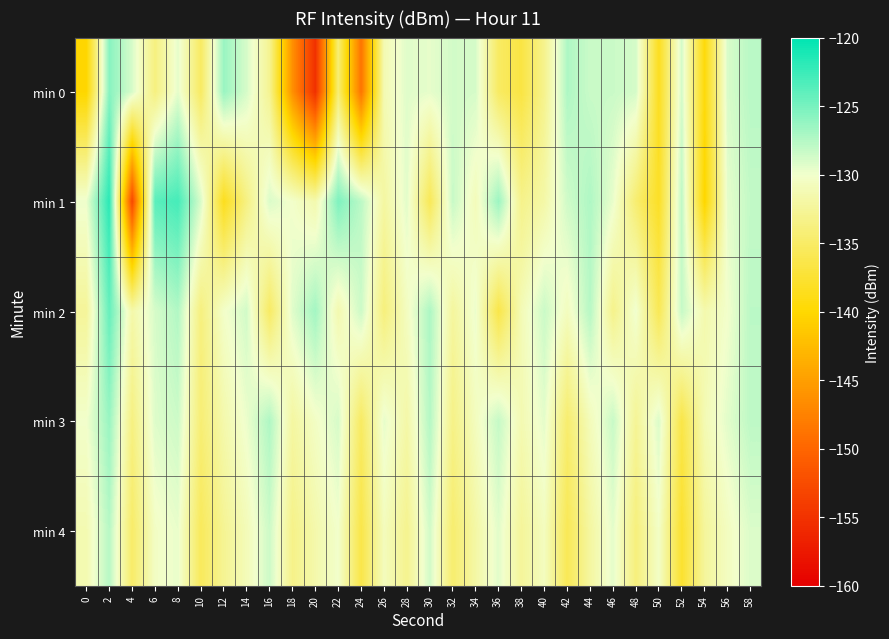

Reading left to right, what are all the values shown in this chart?

min 0: 0=-140.2	2=-125.7	4=-129.0	6=-133.7	8=-129.5	10=-135.2	12=-126.4	14=-128.9	16=-132.9	18=-146.2	20=-155.2	22=-134.3	24=-148.7	26=-131.2	28=-129.3	30=-129.6	32=-128.7	34=-128.9	36=-135.1	38=-136.7	40=-133.1	42=-127.3	44=-128.4	46=-128.4	48=-128.8	50=-138.4	52=-128.8	54=-139.5	56=-129.0	58=-127.7
min 1: 0=-129.8	2=-121.8	4=-152.9	6=-123.8	8=-123.0	10=-129.0	12=-138.5	14=-133.6	16=-129.1	18=-130.1	20=-131.5	22=-125.3	24=-127.8	26=-132.1	28=-129.4	30=-135.7	32=-128.3	34=-130.9	36=-126.5	38=-133.2	40=-131.8	42=-128.6	44=-127.3	46=-129.7	48=-134.5	50=-138.1	52=-127.9	54=-140.2	56=-129.5	58=-128.1
min 2: 0=-132.5	2=-124.3	4=-131.7	6=-128.9	8=-127.4	10=-133.8	12=-130.2	14=-128.7	16=-135.1	18=-129.3	20=-126.8	22=-131.4	24=-128.5	26=-133.9	28=-130.6	30=-127.2	32=-132.3	34=-129.8	36=-136.4	38=-131.1	40=-128.4	42=-130.7	44=-127.6	46=-133.2	48=-129.9	50=-135.8	52=-128.2	54=-131.5	56=-130.1	58=-127.8
min 3: 0=-130.1	2=-126.4	4=-133.7	6=-129.2	8=-128.5	10=-134.3	12=-131.6	14=-129.8	16=-127.3	18=-132.1	20=-130.4	22=-128.9	24=-135.2	26=-129.6	28=-131.8	30=-127.5	32=-133.4	34=-130.7	36=-128.2	38=-131.3	40=-129.5	42=-134.6	44=-130.9	46=-128.3	48=-132.7	50=-129.1	52=-136.5	54=-131.2	56=-129.4	58=-127.9
min 4: 0=-131.3	2=-127.6	4=-134.9	6=-130.4	8=-129.7	10=-135.5	12=-132.8	14=-131.0	16=-128.5	18=-133.3	20=-131.6	22=-130.1	24=-136.4	26=-130.8	28=-133.0	30=-128.7	32=-134.6	34=-131.9	36=-129.4	38=-132.5	40=-130.7	42=-135.8	44=-132.1	46=-129.5	48=-133.9	50=-130.3	52=-137.7	54=-132.4	56=-130.6	58=-129.1